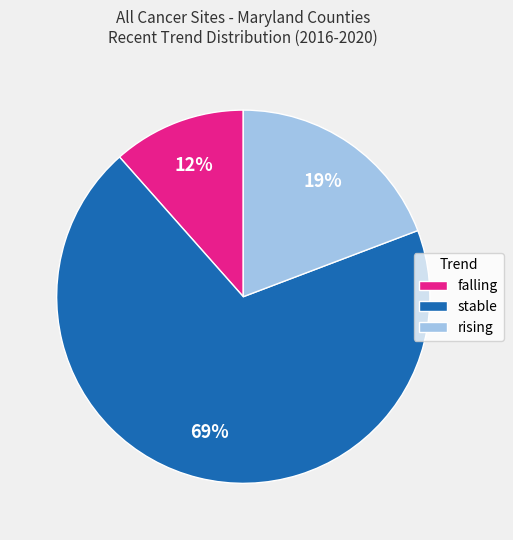

To the nearest percent, what percentage of the pie is stable?

69%